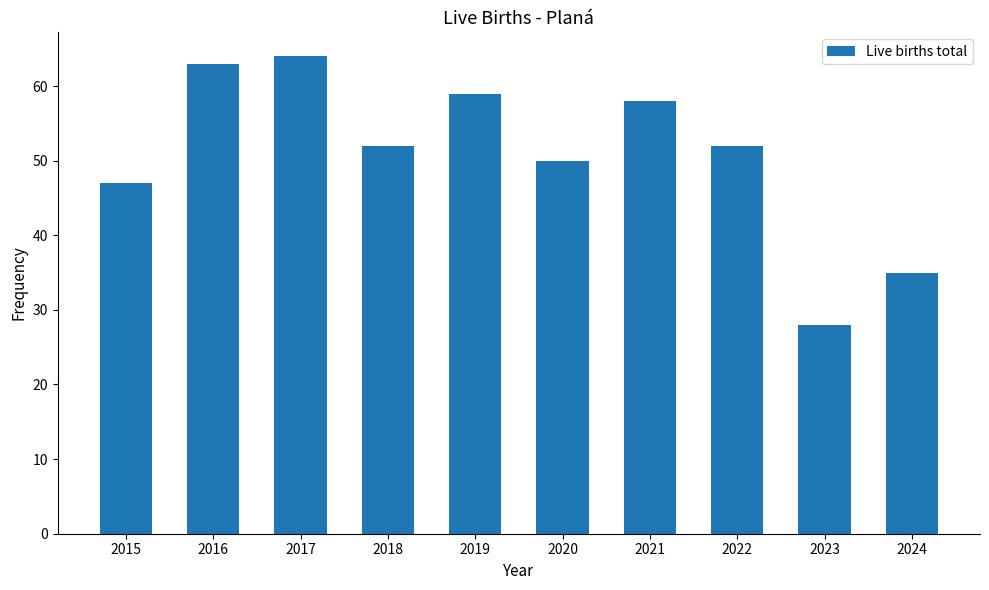

What is the value of the 7th bar from the left?

58